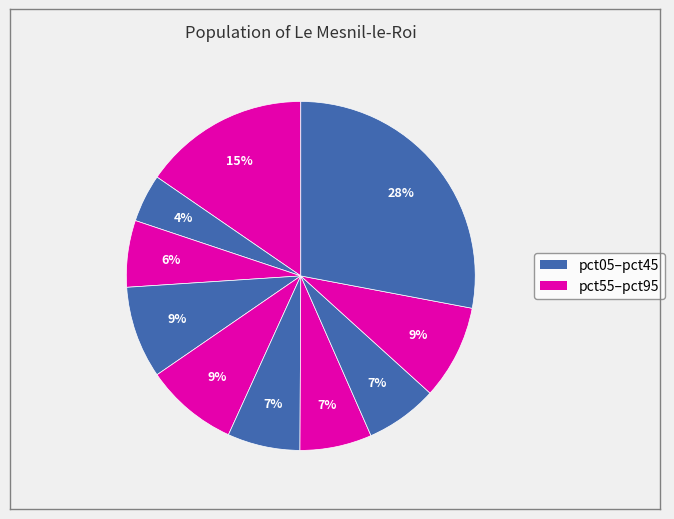

How many segments does this pie chart have?

10